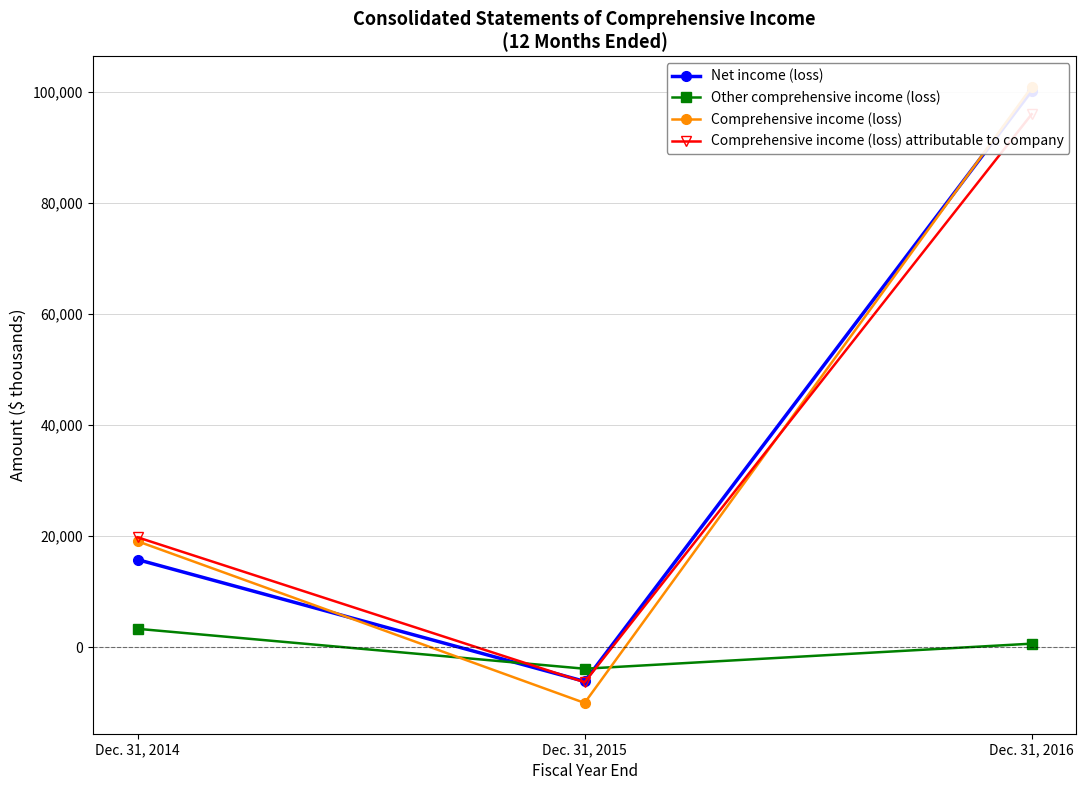

At which category is the sum across all series the highest?

Dec. 31, 2016